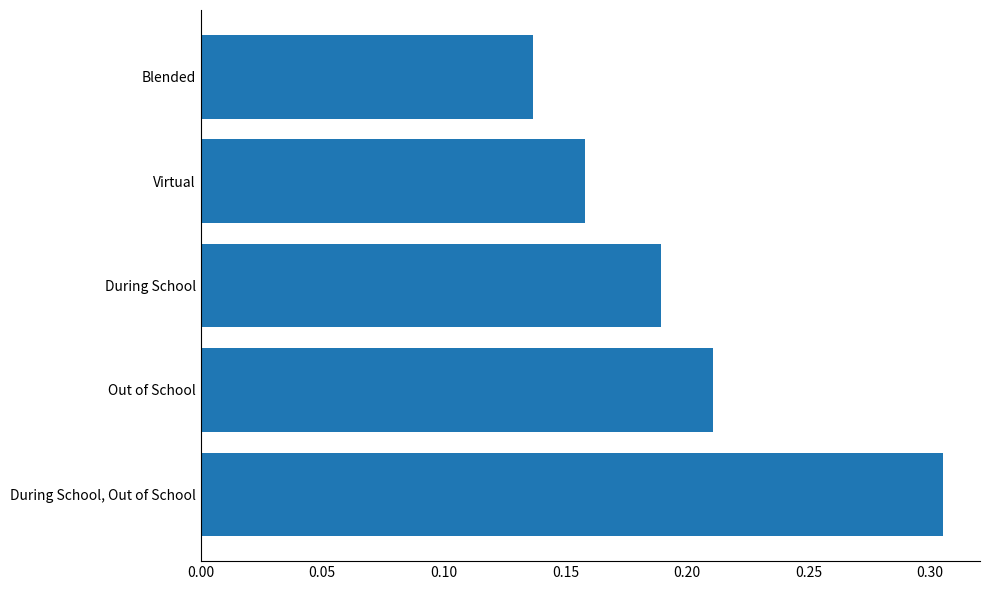

Count the values in the range 0 to 1.

5